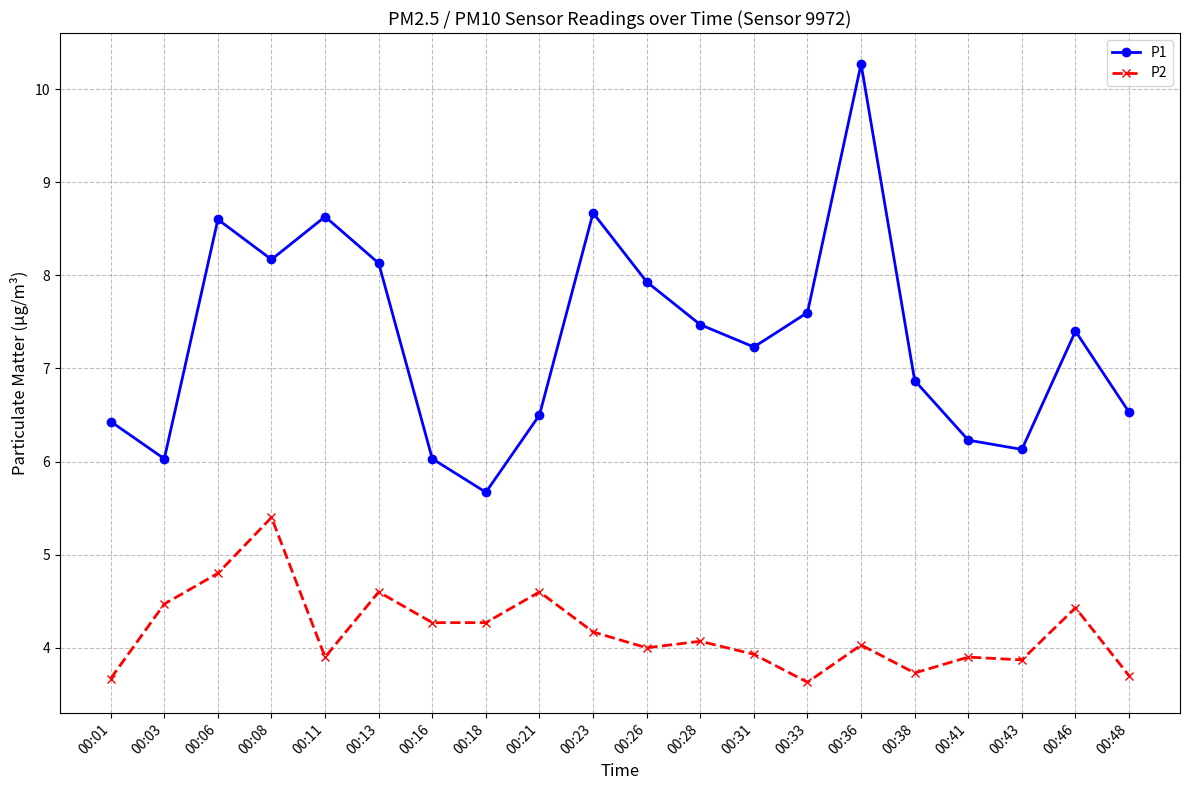

Count the number of categories in the chart.

20